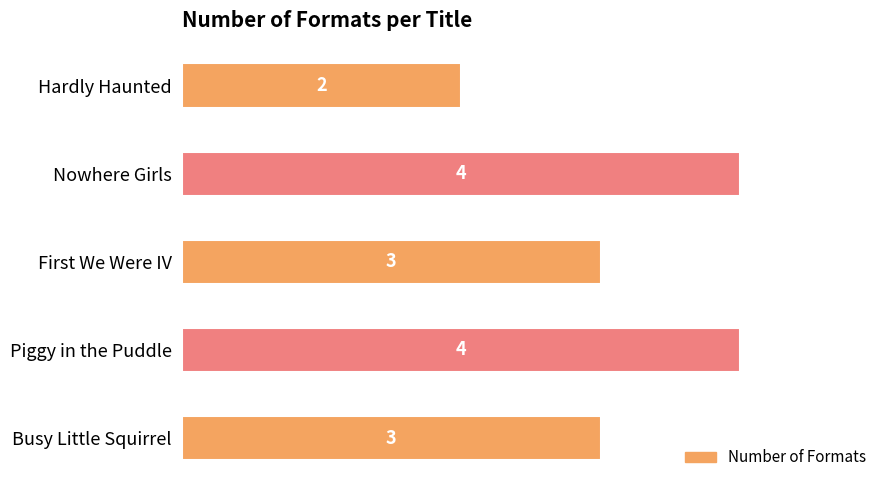

What is the greatest value displayed?

4